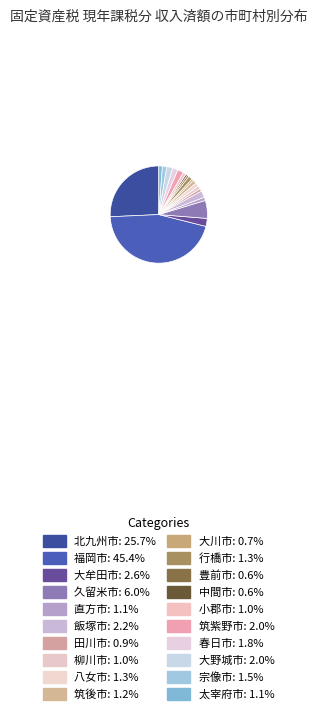

Is the sum of 柳川市 and 小郡市 greater than half?

No